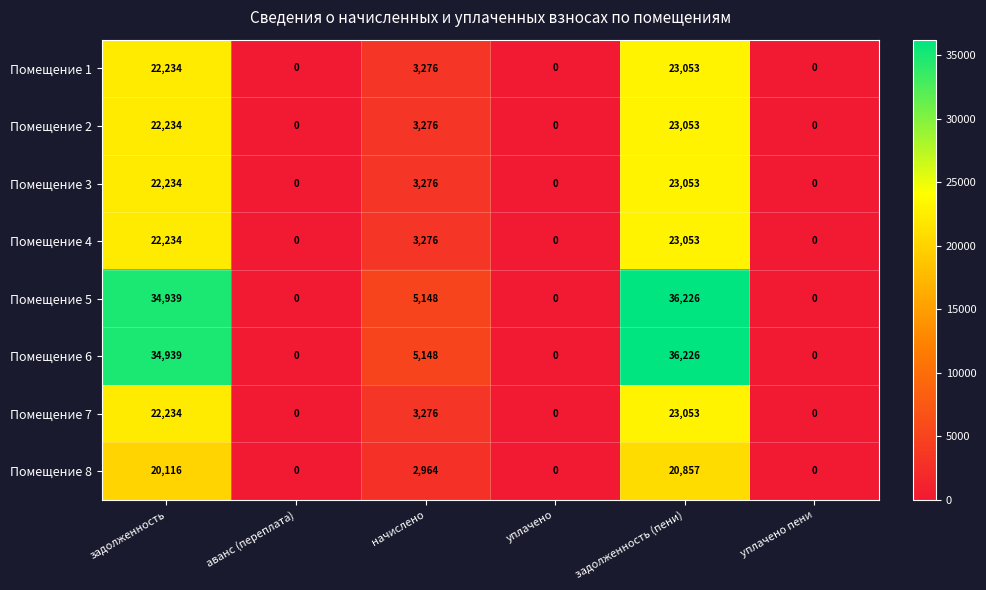

What is the total value across all series at начислено?

29640